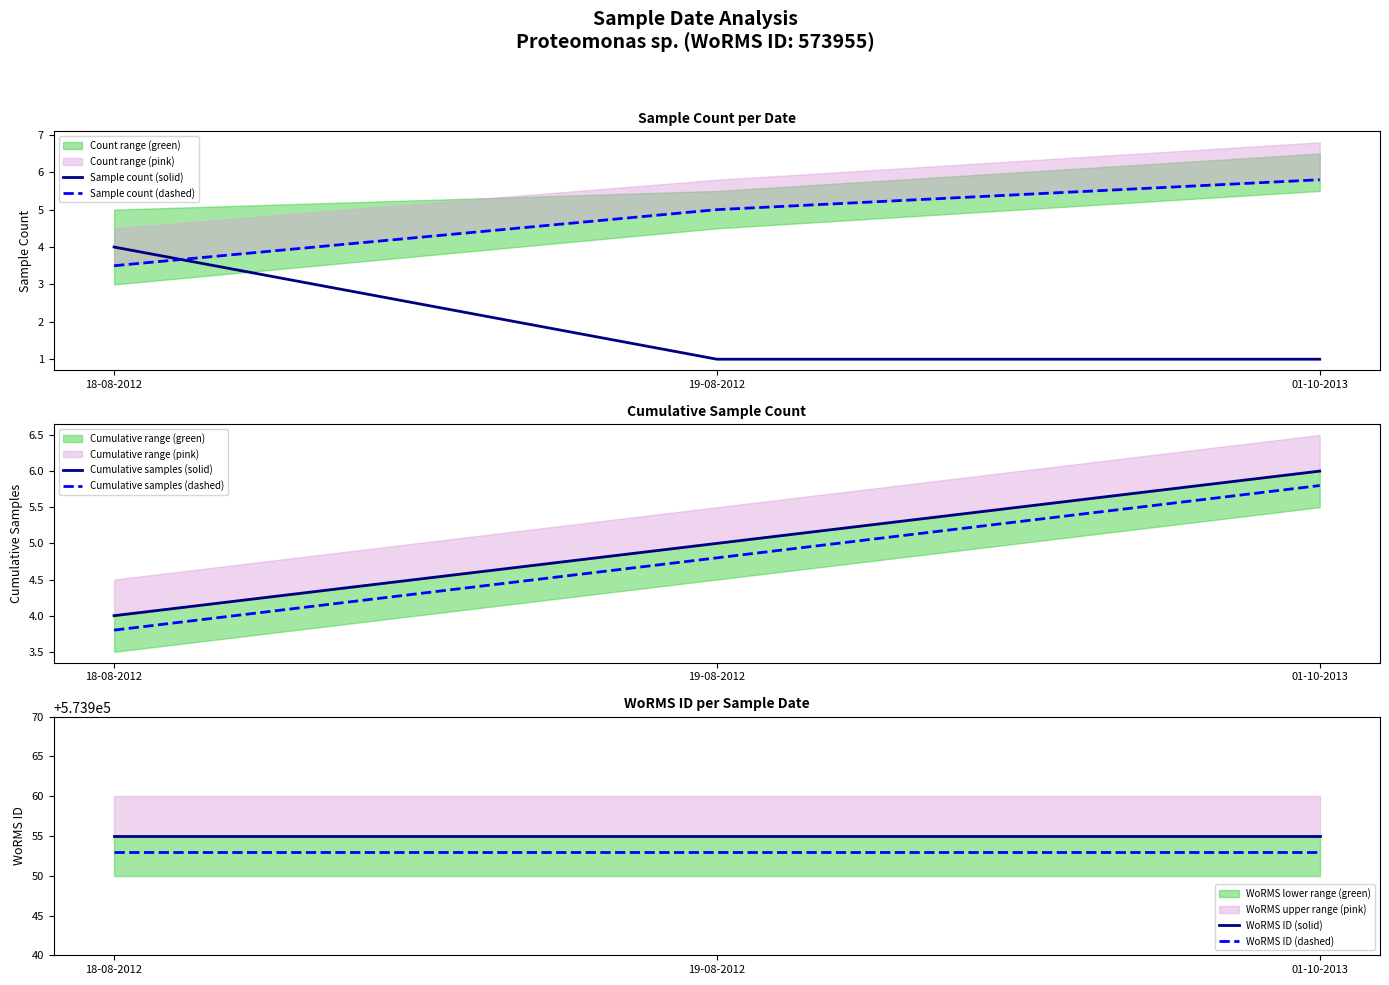

What are all the series names shown in the legend?

Sample count (solid), Sample count (dashed), Cumulative samples (solid), Cumulative samples (dashed), WoRMS ID (solid), WoRMS ID (dashed)